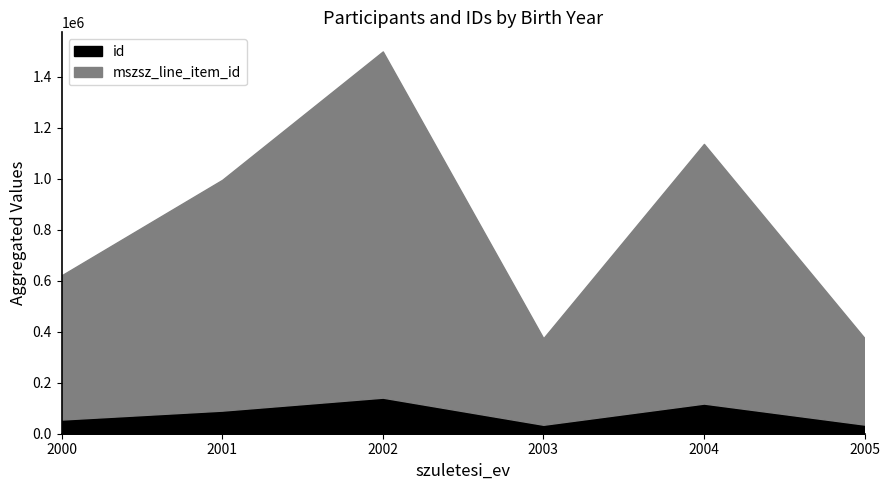

How many lines are shown in the chart?

2